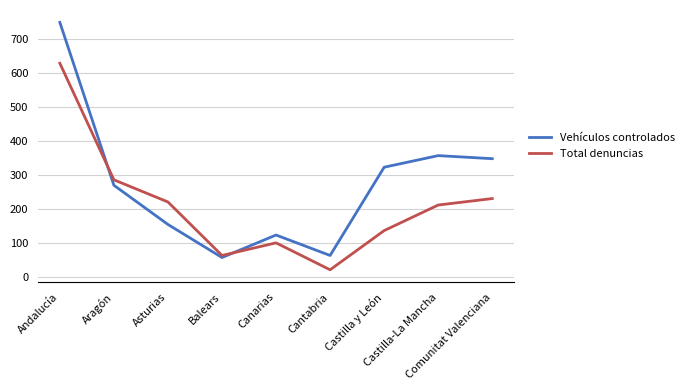

Reading left to right, list all the values displayed in this chart.

Vehículos controlados: Andalucía=748	Aragón=270	Asturias=155	Balears=58	Canarias=124	Cantabria=64	Castilla y León=323	Castilla-La Mancha=357	Comunitat Valenciana=348
Total denuncias: Andalucía=628	Aragón=286	Asturias=221	Balears=64	Canarias=101	Cantabria=22	Castilla y León=137	Castilla-La Mancha=212	Comunitat Valenciana=231